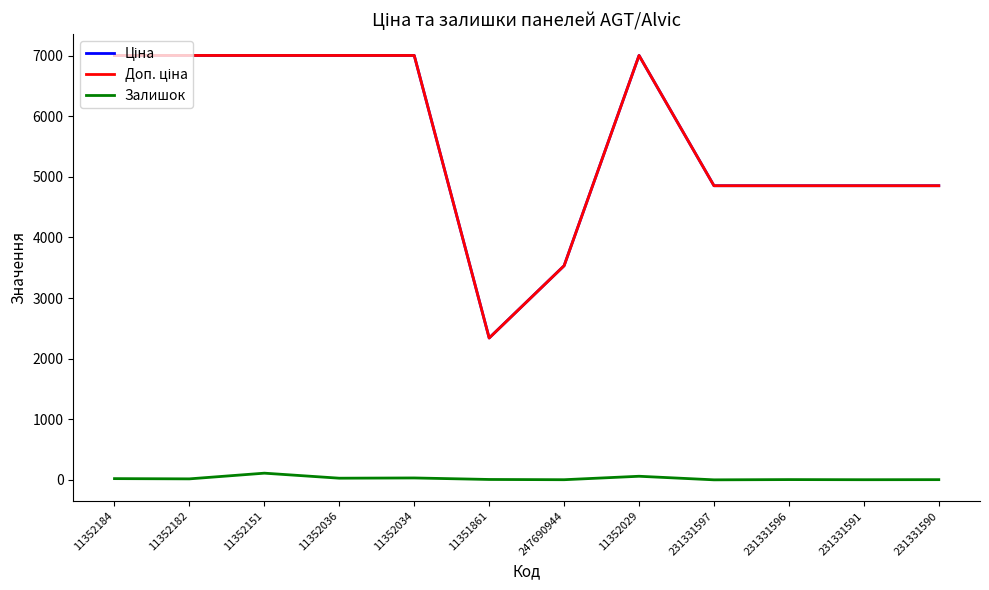

What is the maximum value shown in the chart?

7002.7